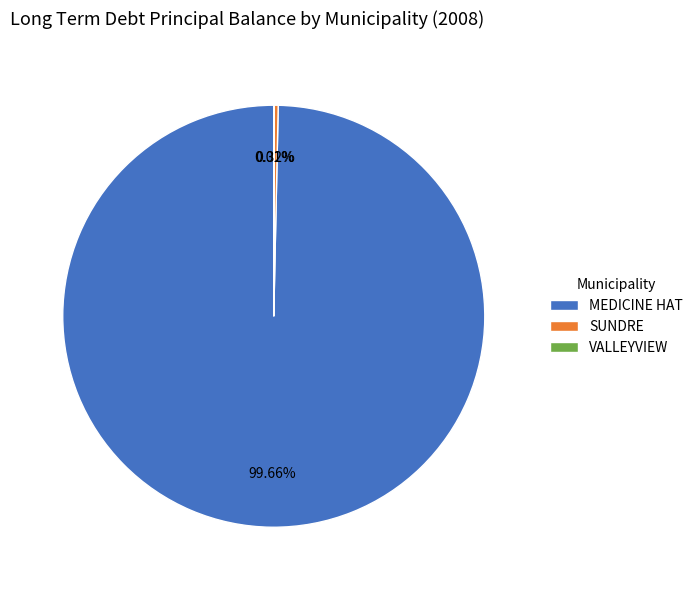

Do MEDICINE HAT and SUNDRE together represent more than half of the pie?

Yes